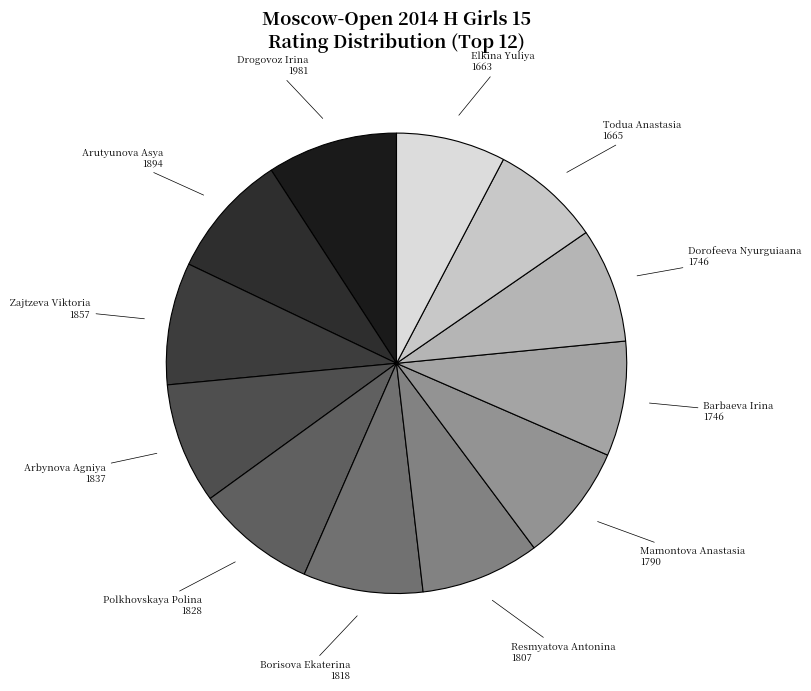

Is there a majority slice in this chart?

No